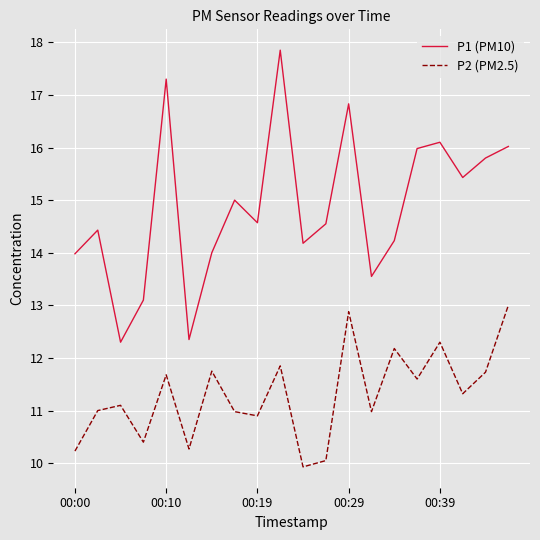

Which series has the largest range (max minus min)?

P1 (PM10)